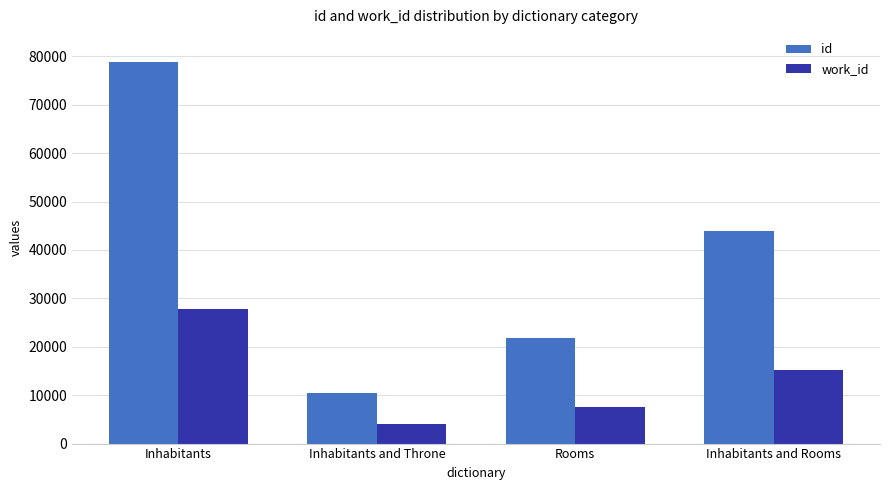

Reading left to right, what are all the values shown in this chart?

id: Inhabitants=78836	Inhabitants and Throne=10455	Rooms=21866	Inhabitants and Rooms=43817
work_id: Inhabitants=27856	Inhabitants and Throne=4038	Rooms=7550	Inhabitants and Rooms=15103